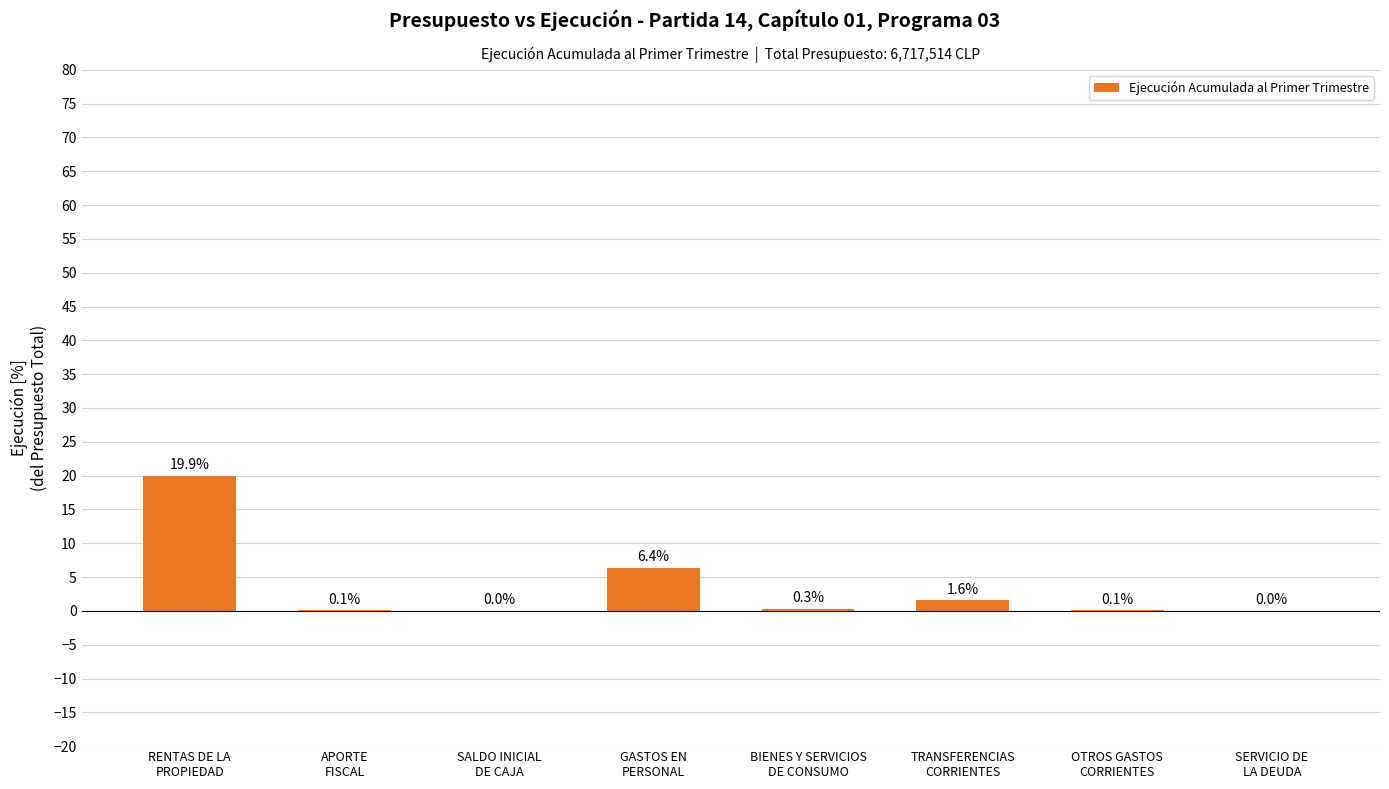

What is the change in value from SALDO INICIAL
DE CAJA to TRANSFERENCIAS
CORRIENTES?

+1.6